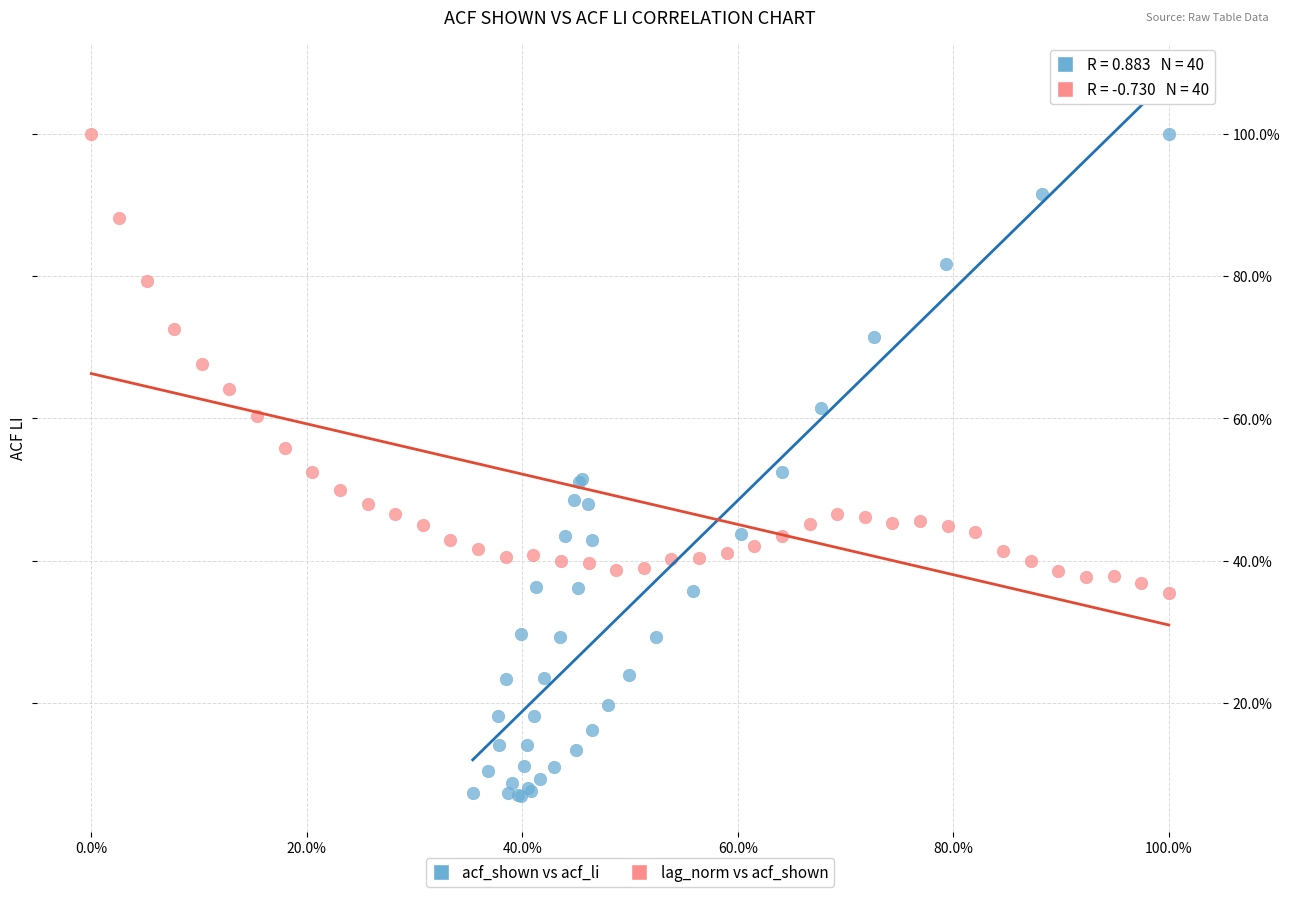

What are all the series names shown in the legend?

acf_shown vs acf_li, lag_norm vs acf_shown